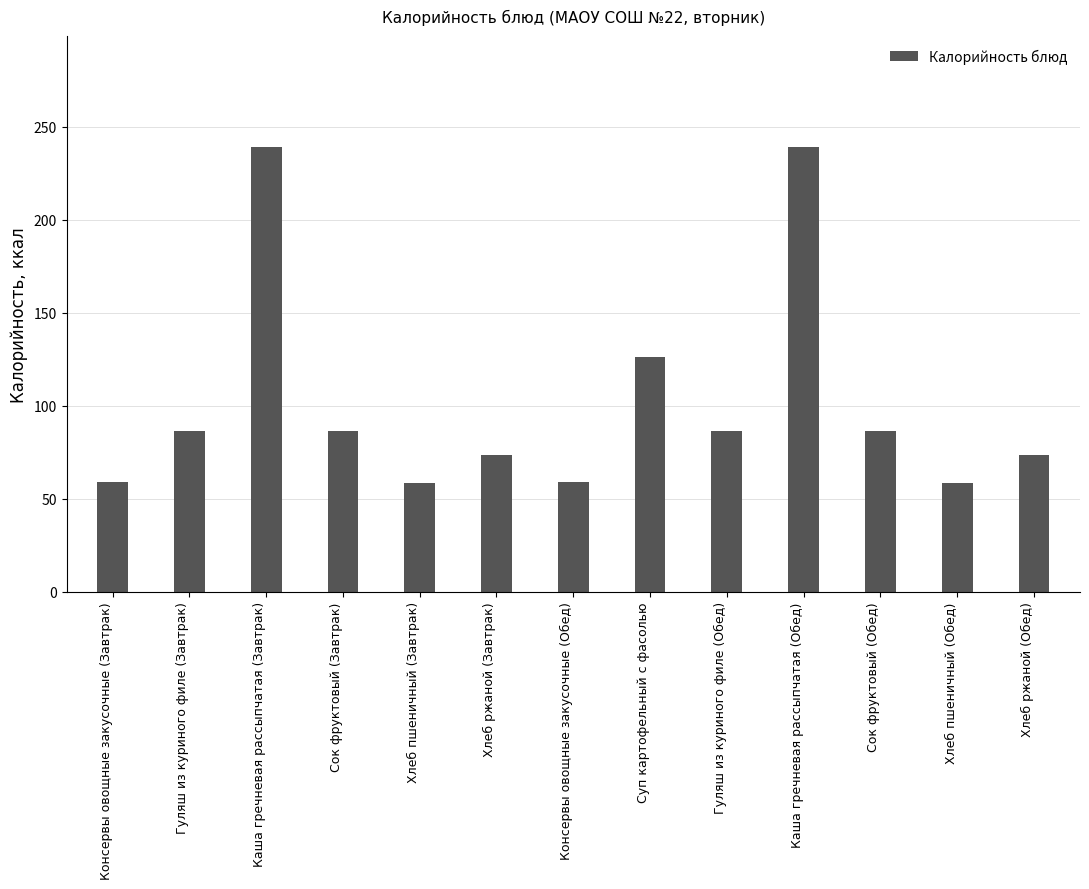

Is it true that the value at Гуляш из куриного филе (Завтрак) is 37.6?

False